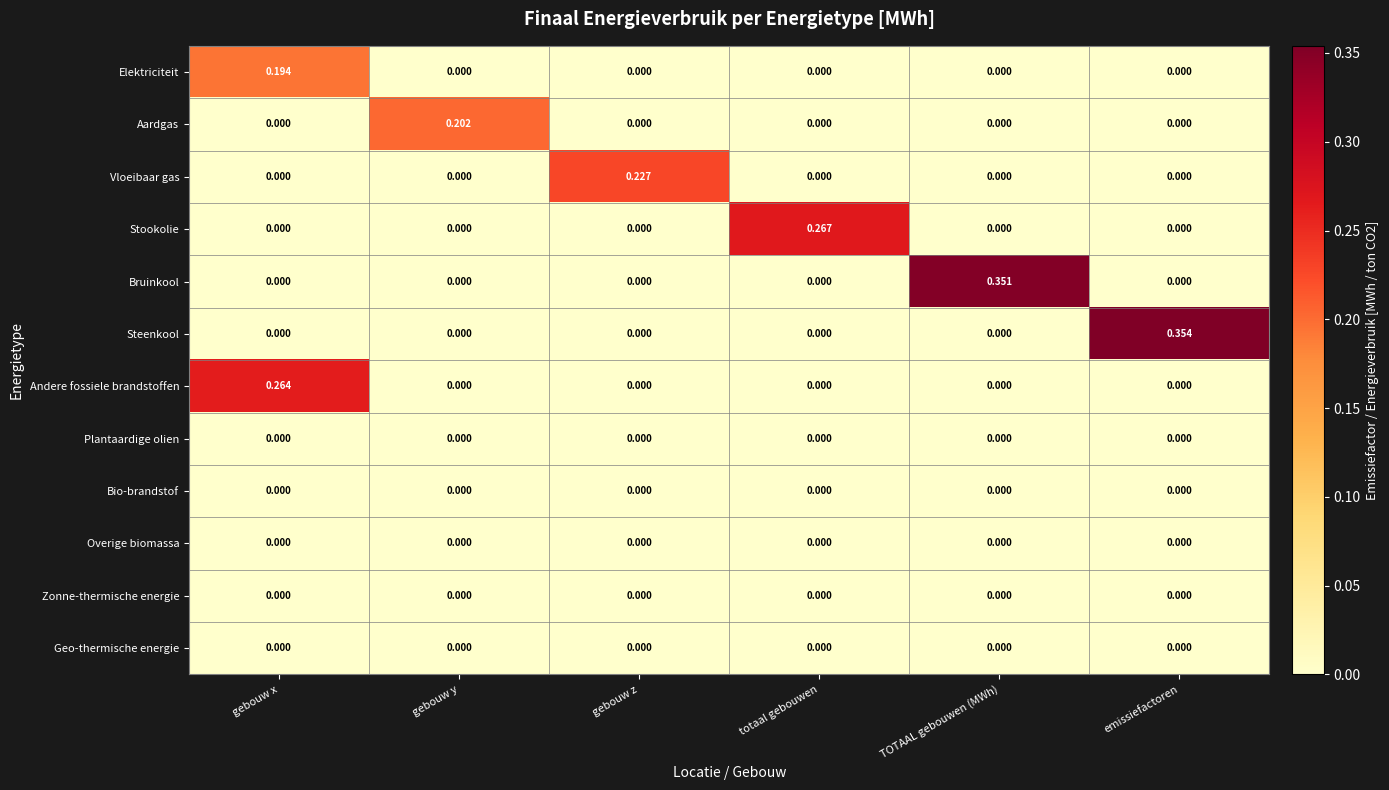

Which series changed the most between gebouw y and emissiefactoren?

Steenkool